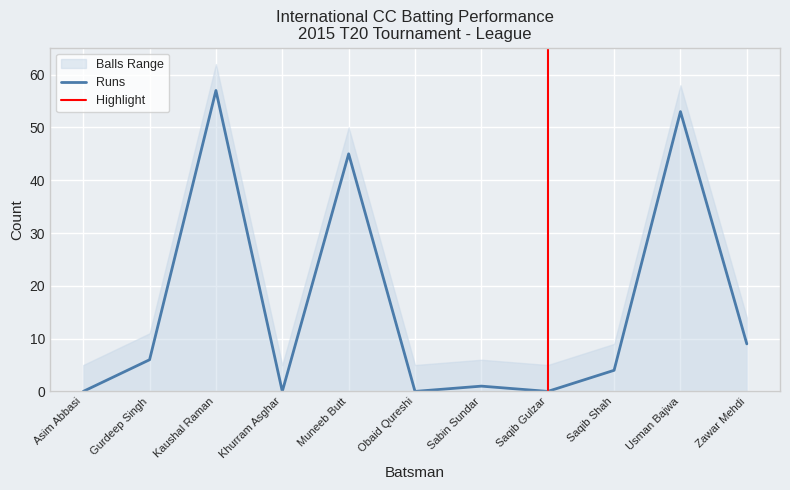

What is the average value of the Balls series?

16